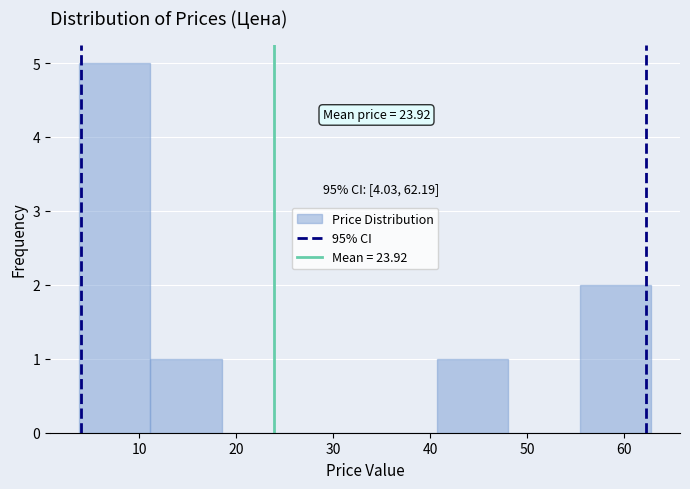

Which range on the x-axis has the tallest bar?

4 to 11